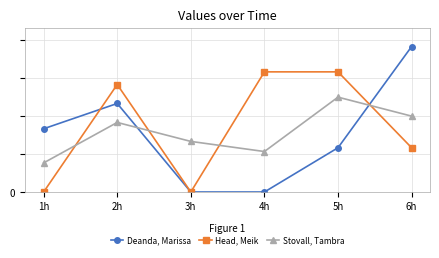

How many data points in Stovall, Tambra are above 275?

2